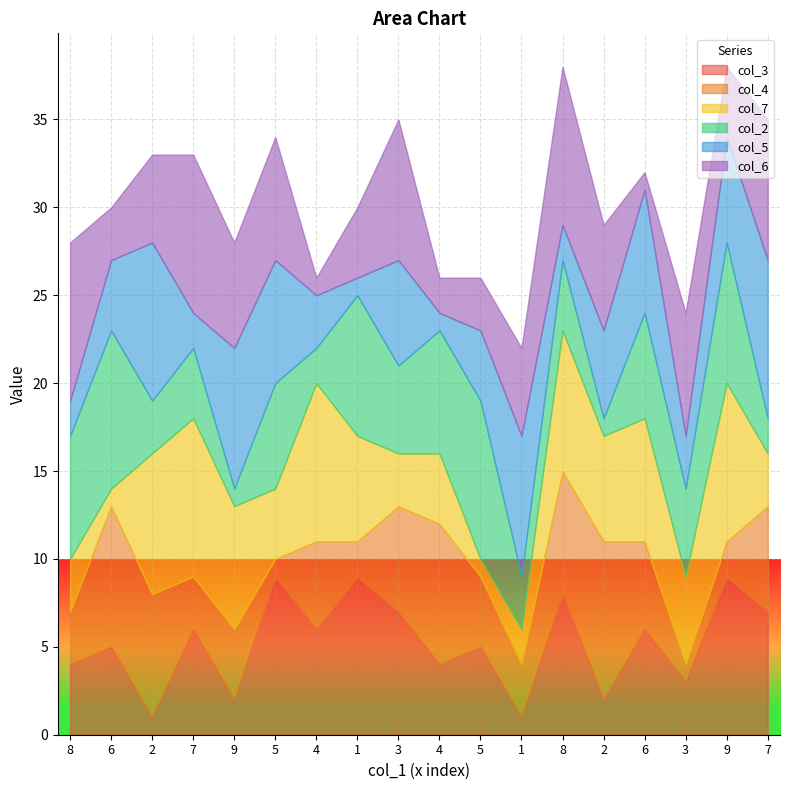

Reading right to left, extract all data points from this chart.

col_3: 7	9	3	6	2	8	1	5	4	7	9	6	9	2	6	1	5	4
col_4: 6	2	1	5	9	7	3	4	8	6	2	5	1	4	3	7	8	3
col_7: 3	9	5	7	6	8	2	1	4	3	6	9	4	7	9	8	1	3
col_2: 2	8	5	6	1	4	3	9	7	5	8	2	6	1	4	3	9	7
col_5: 9	6	3	7	5	2	8	4	1	6	1	3	7	8	2	9	4	2
col_6: 8	4	7	1	6	9	5	3	2	8	4	1	7	6	9	5	3	9